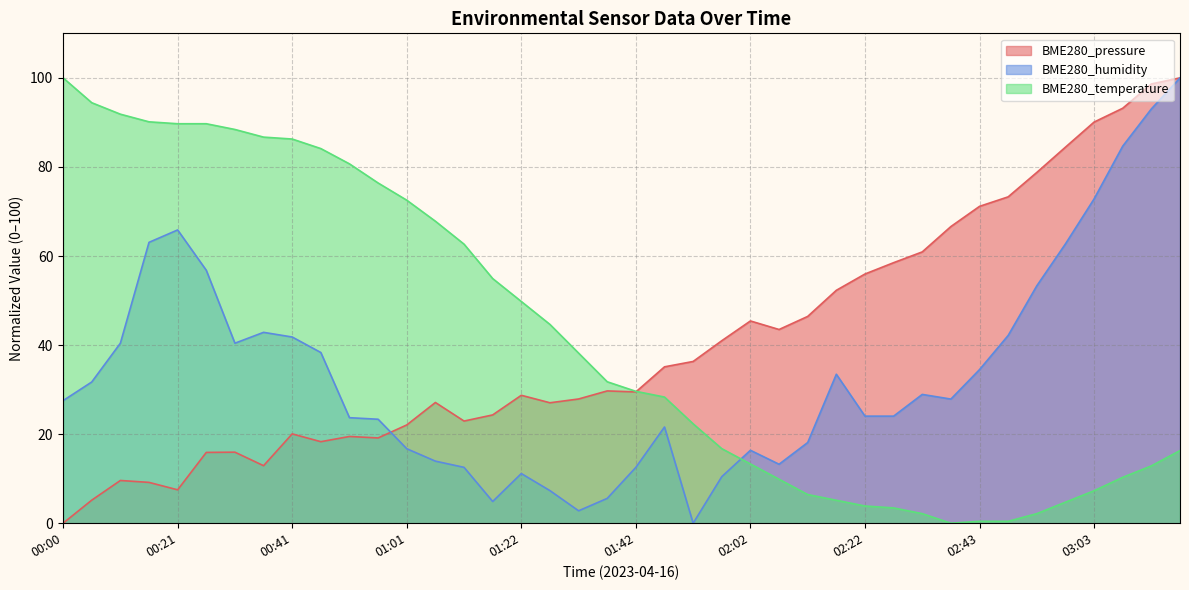

What is the label of the 33rd point from the left?

02:43